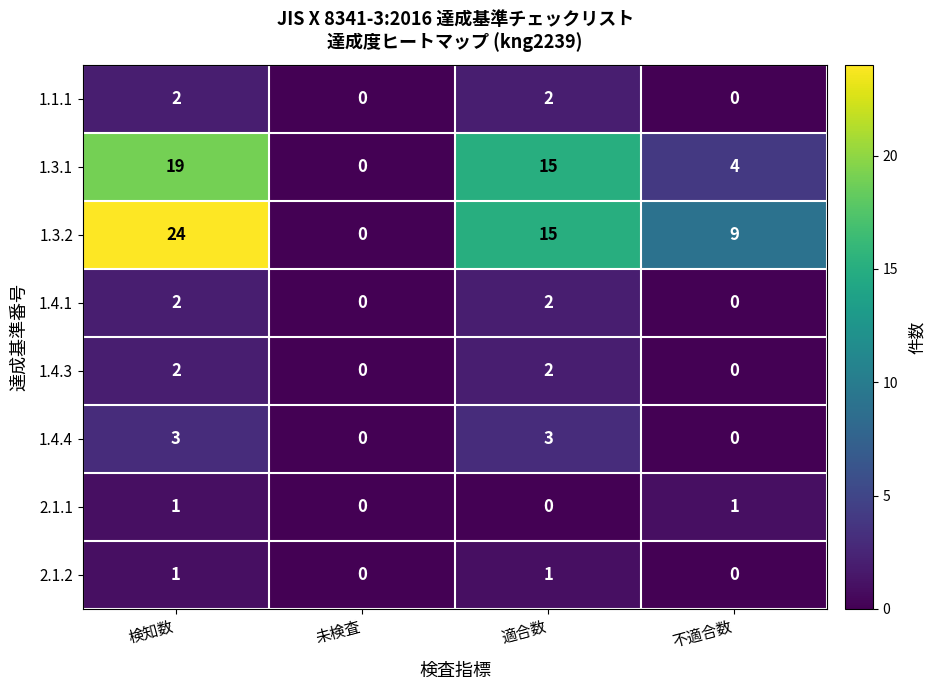

What is the sum of all 1.4.1 values?

4